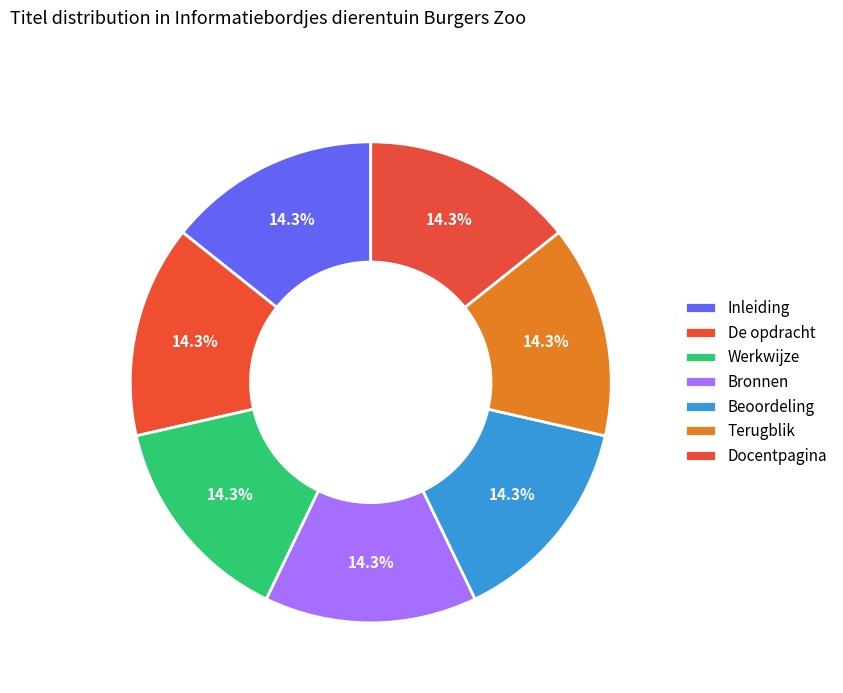

What is the ratio of the value at Werkwijze to the value at Beoordeling?

1.0